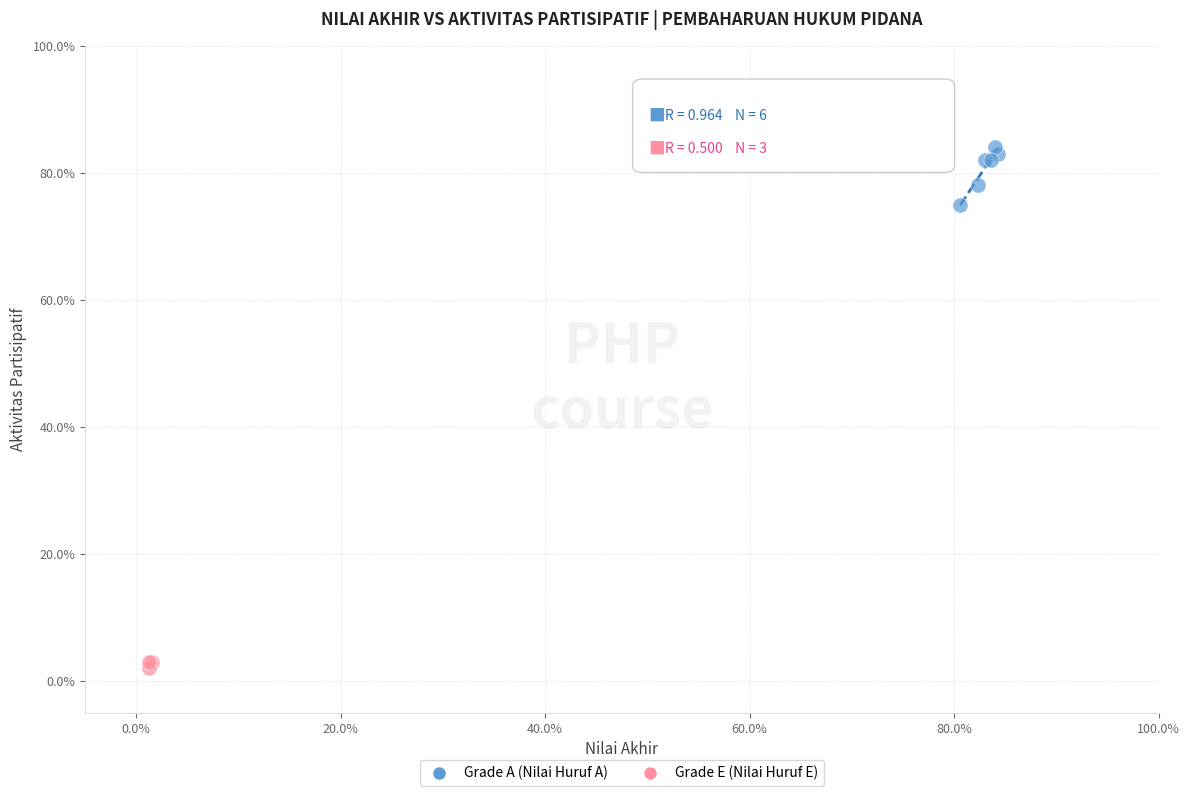

What are all the series names shown in the legend?

Grade A (Nilai Huruf A), Grade E (Nilai Huruf E)